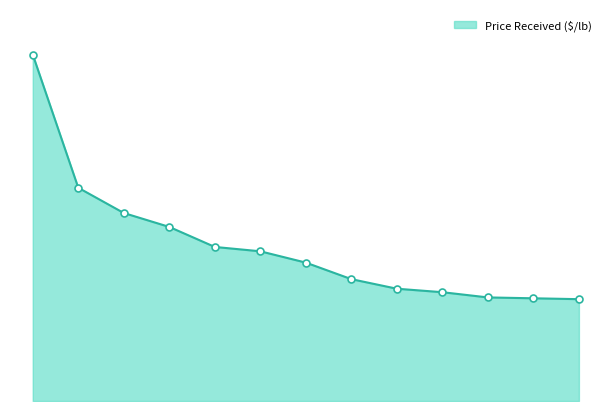

True or false: there are more than 2 points higher than both neighbors.

False